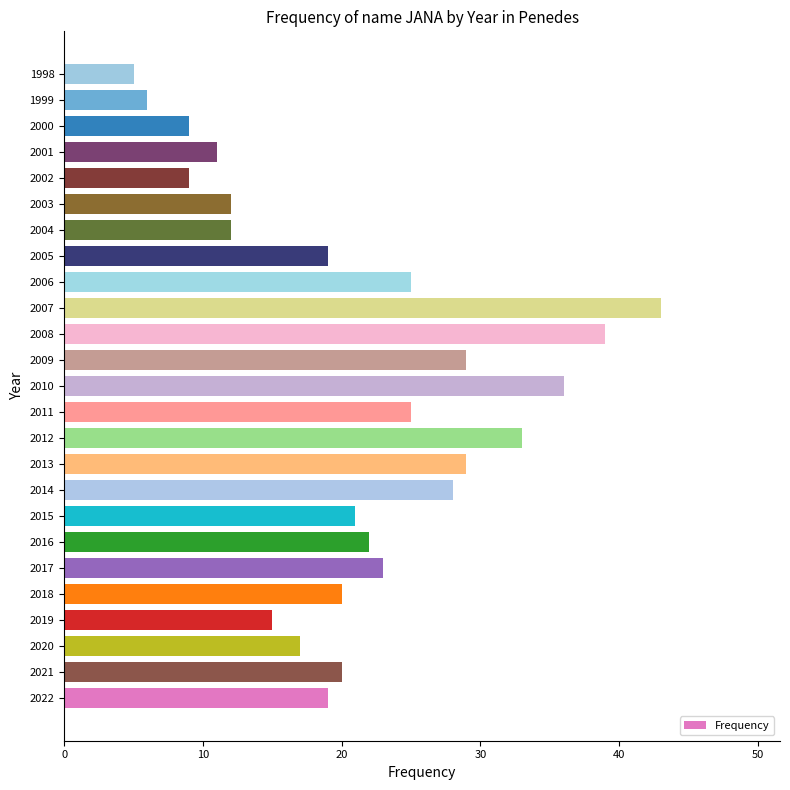

Count the number of data series in this chart.

1